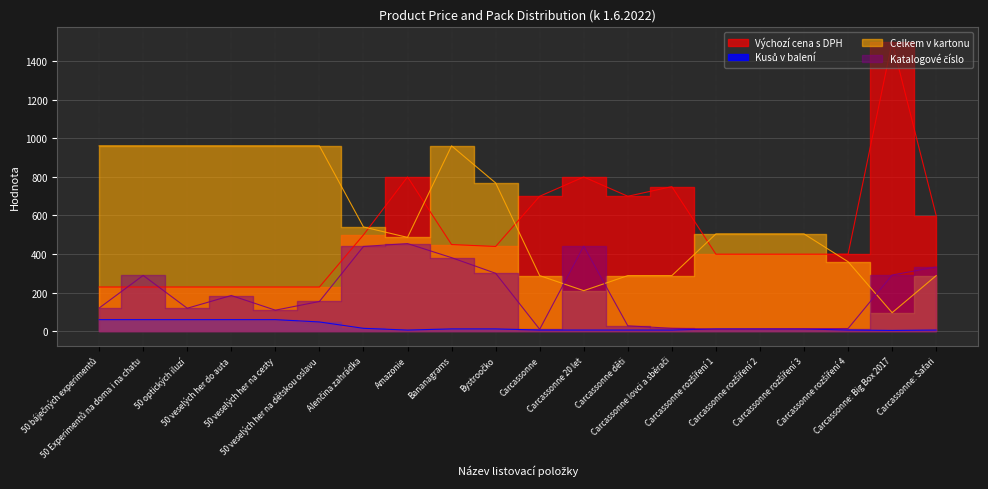

Reading left to right, list all the values displayed in this chart.

Výchozí cena s DPH: 229	229	229	229	229	229	499	799	449	439	699	799	699	749	399	399	399	399	1499	599
Kusů v balení: 60	60	60	60	60	48	15	6	12	12	6	6	6	6	12	12	12	6	4	6
Celkem v kartonu: 960	960	960	960	960	960	540	486	960	768	288	210	288	288	504	504	504	360	96	288
Katalogové číslo: 120	289	119	185	109	154	439	454	381	300	10	441	28	15	11	12	13	14	291	333